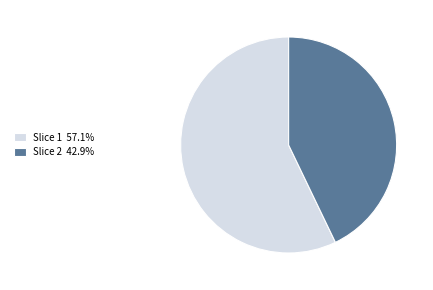

Approximately how many times larger is the value at Slice 2 42.9% compared to Slice 1 57.1%?

0.8